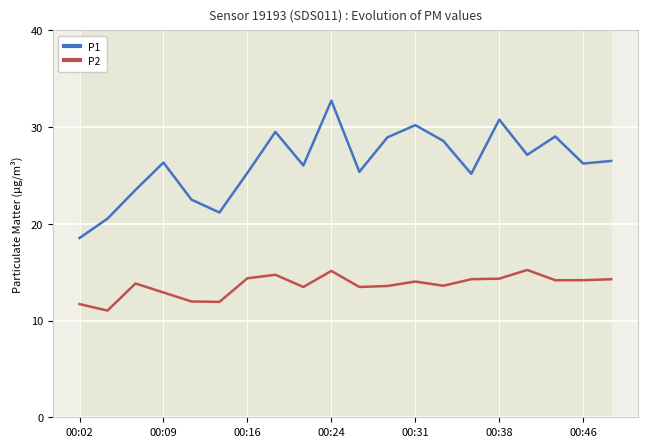

True or false: P2 has a value of 13.6 at 11.

True